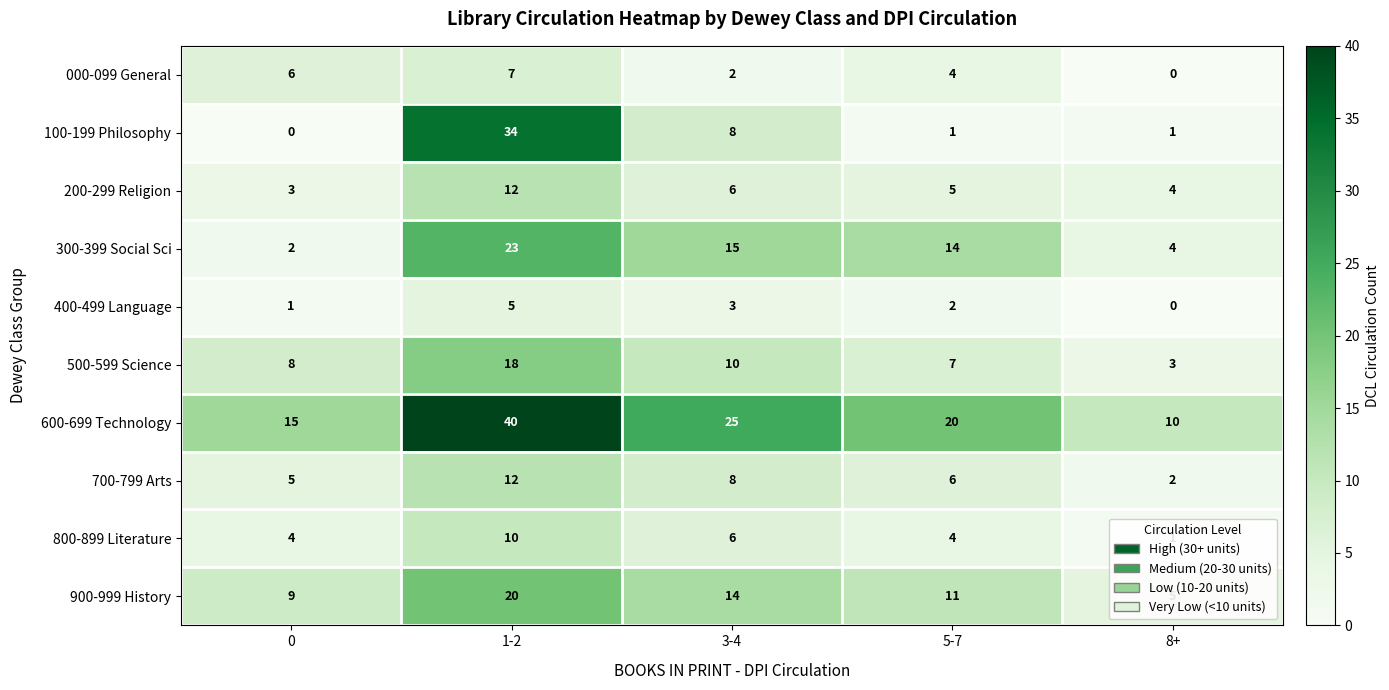

The 500-599 Science series shows 10 at 3-4. True or false?

True